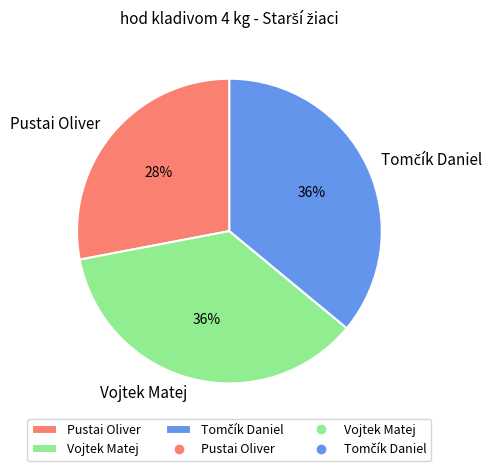

The Vojtek Matej slice represents 36% of the pie. True or false?

True